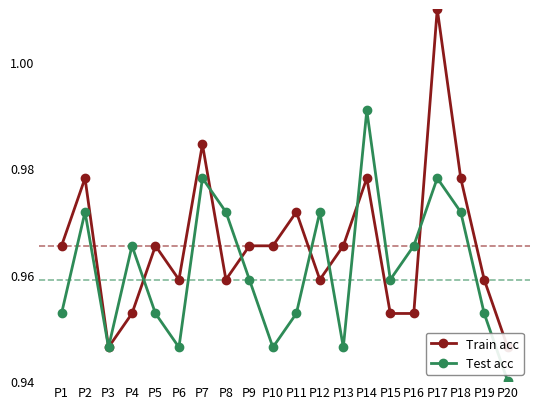

What is the smallest value displayed?

0.9